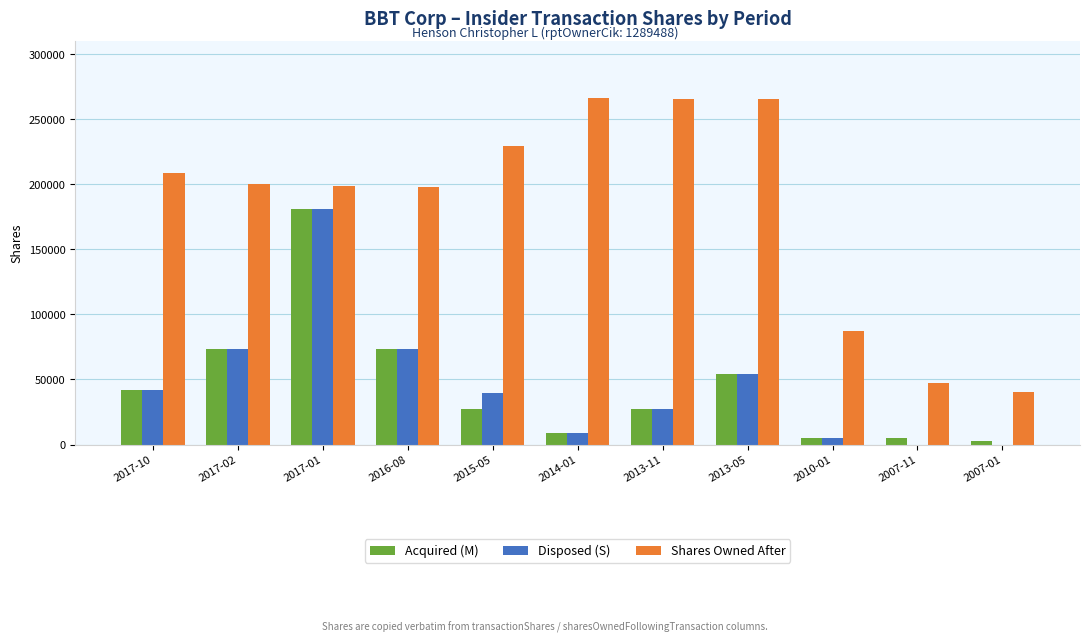

What is the sum of all Shares Owned After values?

2007542